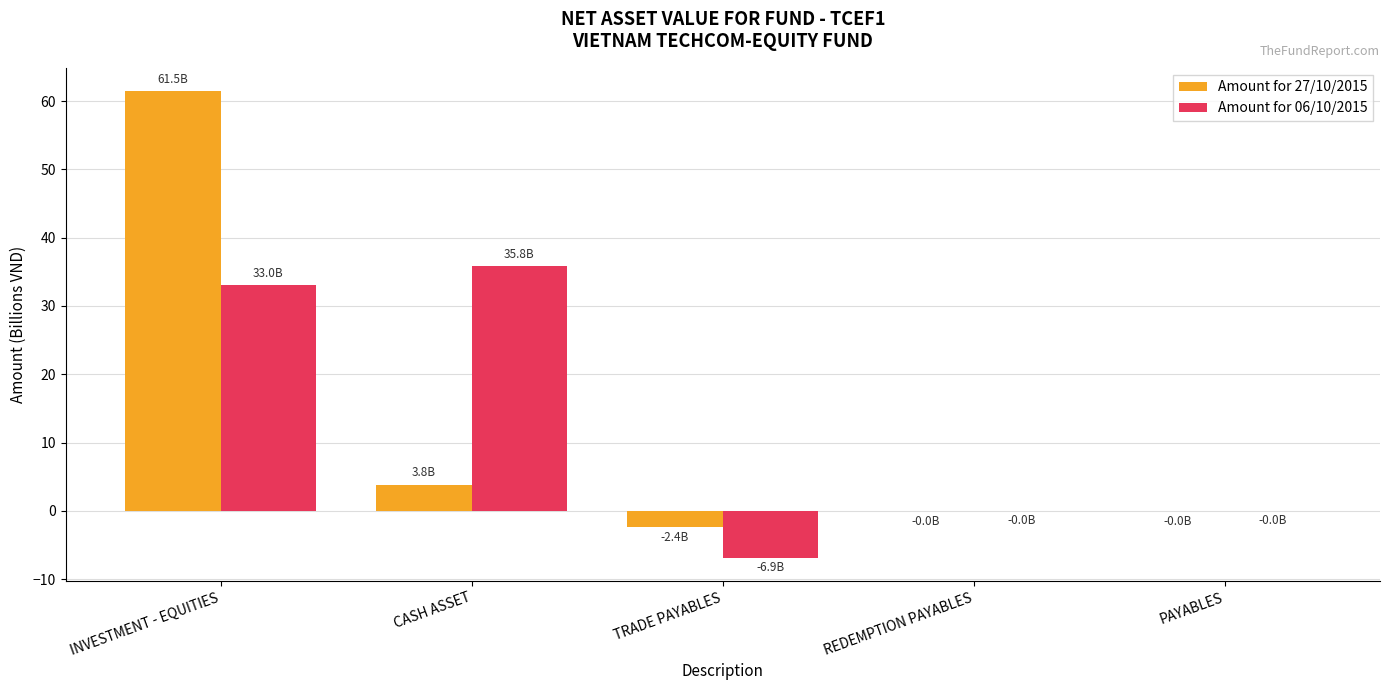

What are all the series names shown in the legend?

Amount for 27/10/2015, Amount for 06/10/2015